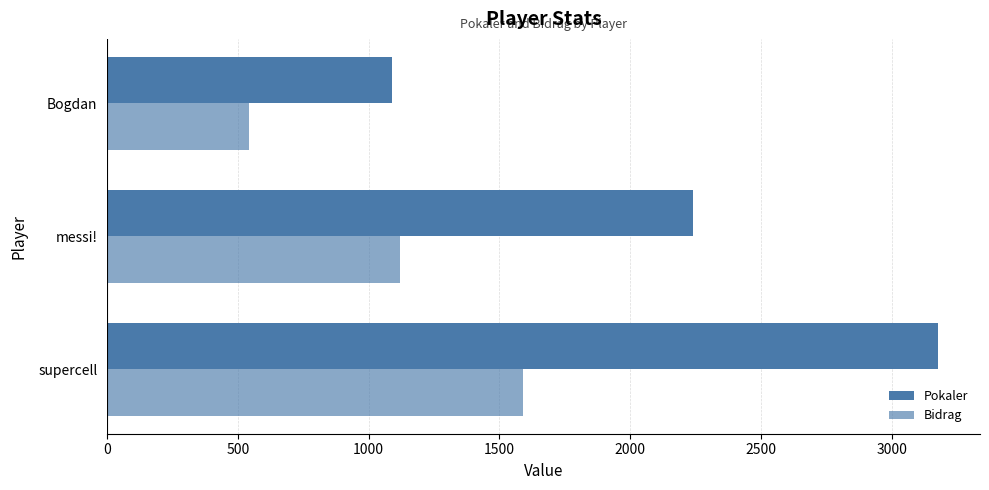

Which series has the largest total across all categories?

Pokaler